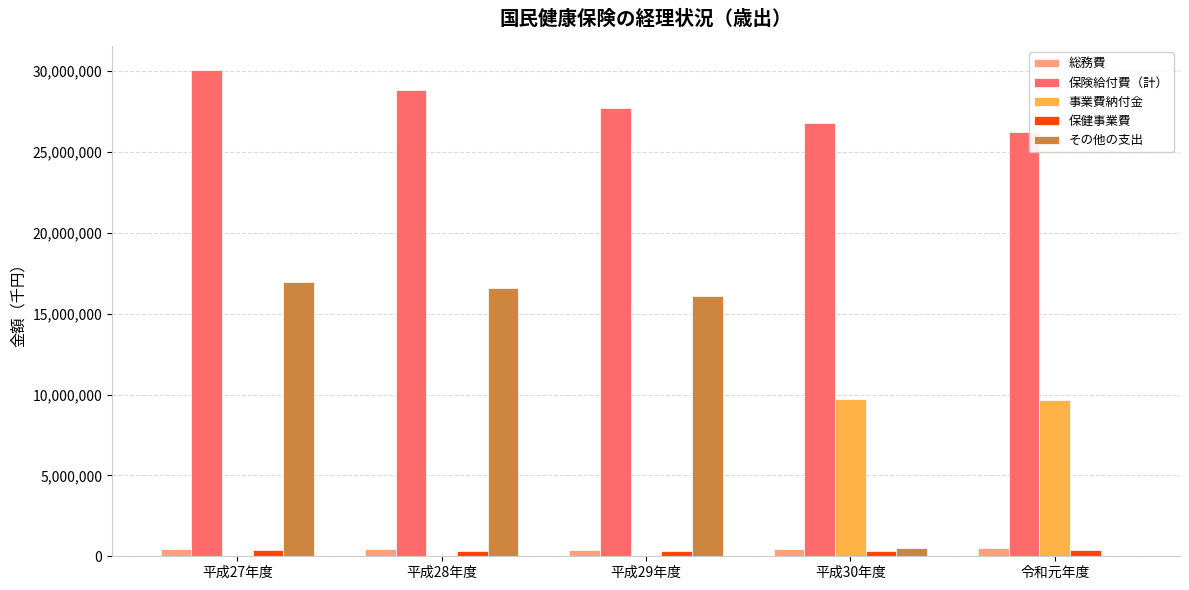

How many groups of bars are there?

5